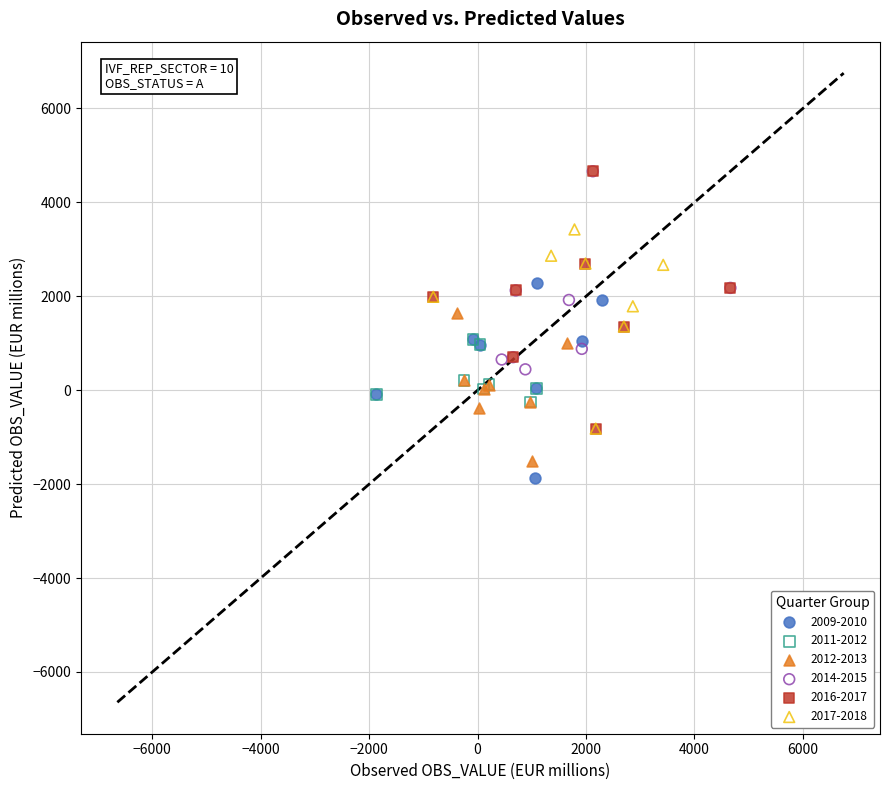

Which series has the largest Y range (max minus min)?

2016-2017